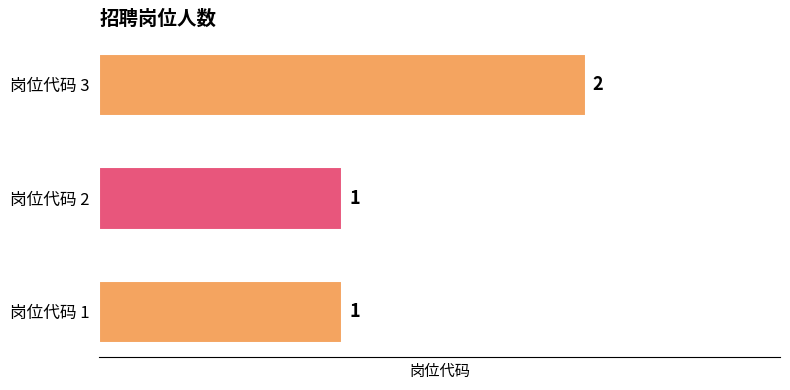

The value at 岗位代码 3 is 1. True or false?

False